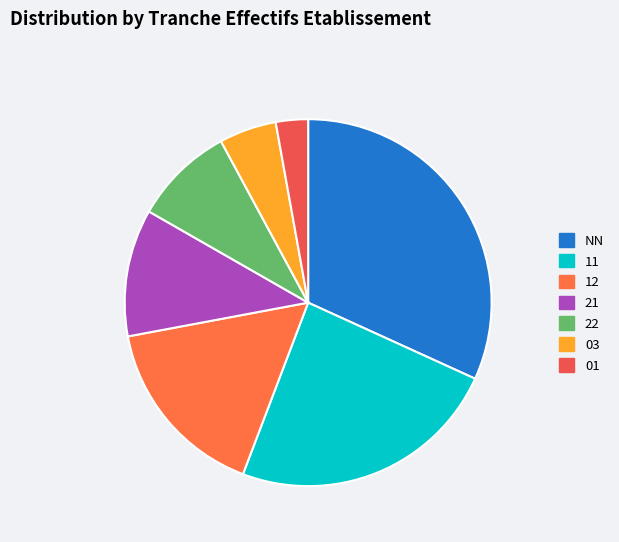

How many segments does this pie chart have?

7